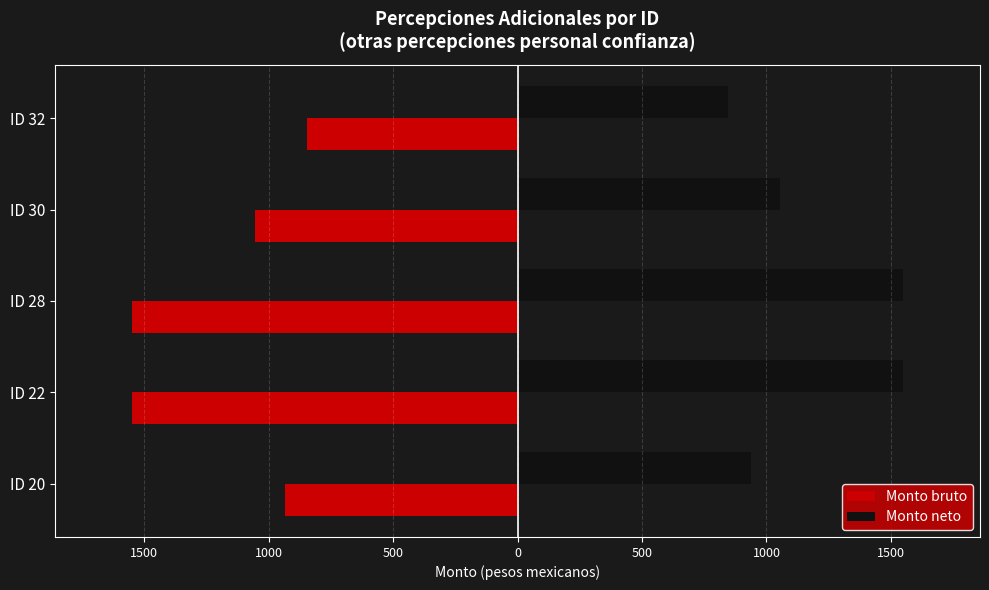

What are all the series names shown in the legend?

Monto bruto, Monto neto